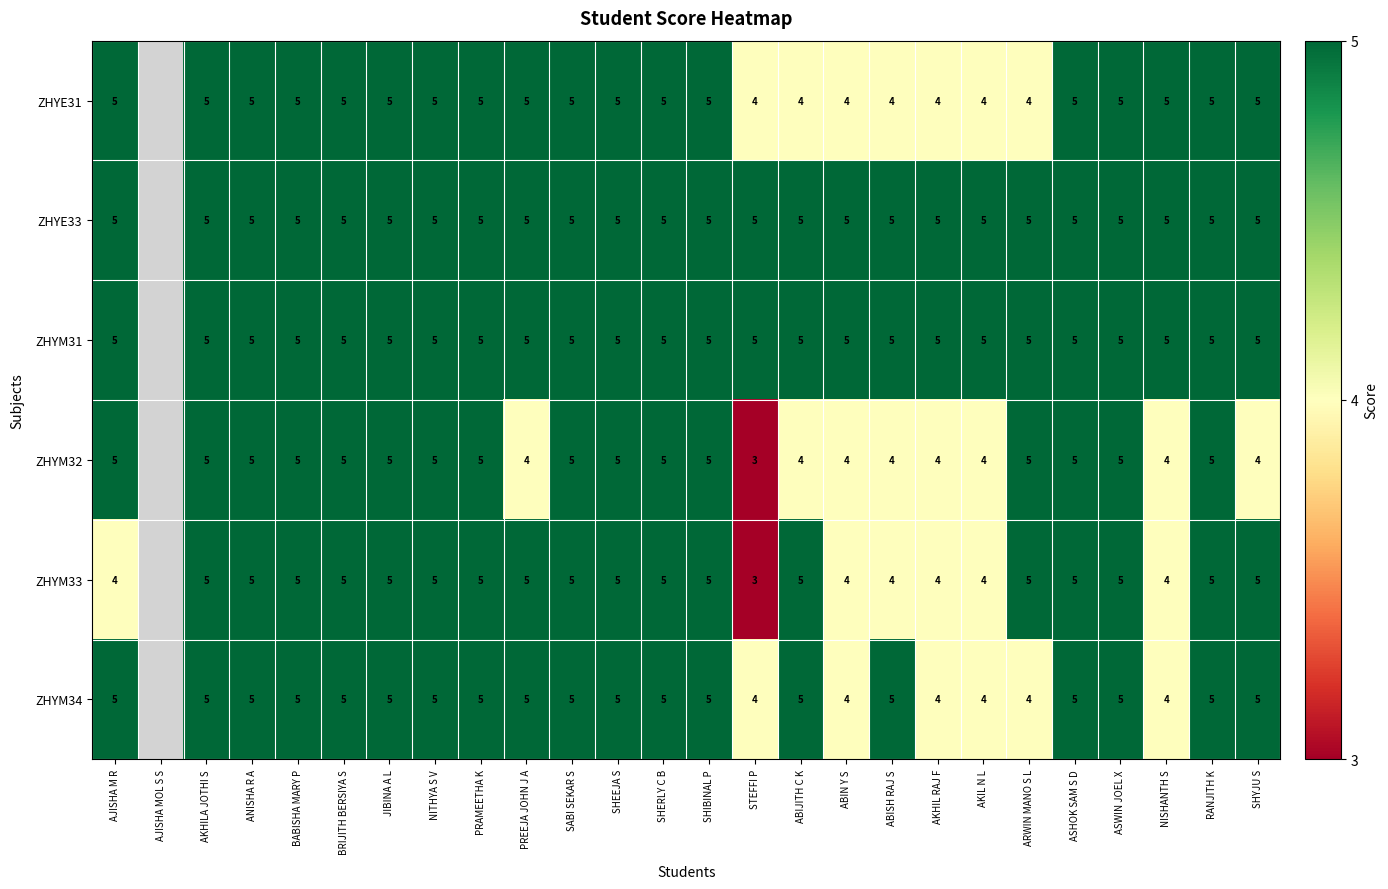

Which series changed the most between BABISHA MARY P and SHYJU S?

ZHYM32